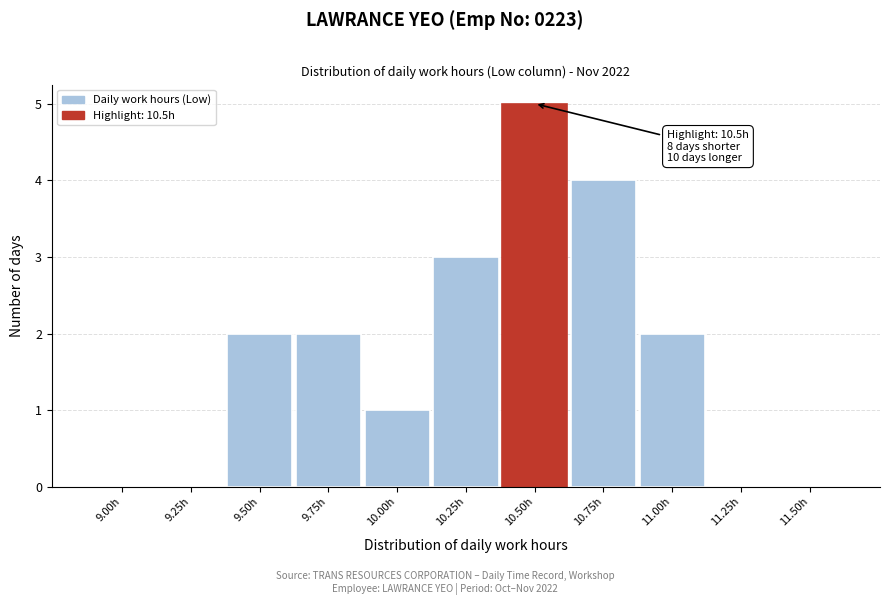

Reading right to left, transcribe all the data shown in this chart.

11.50h=0	11.25h=0	11.00h=2	10.75h=4	10.50h=5	10.25h=3	10.00h=1	9.75h=2	9.50h=2	9.25h=0	9.00h=0